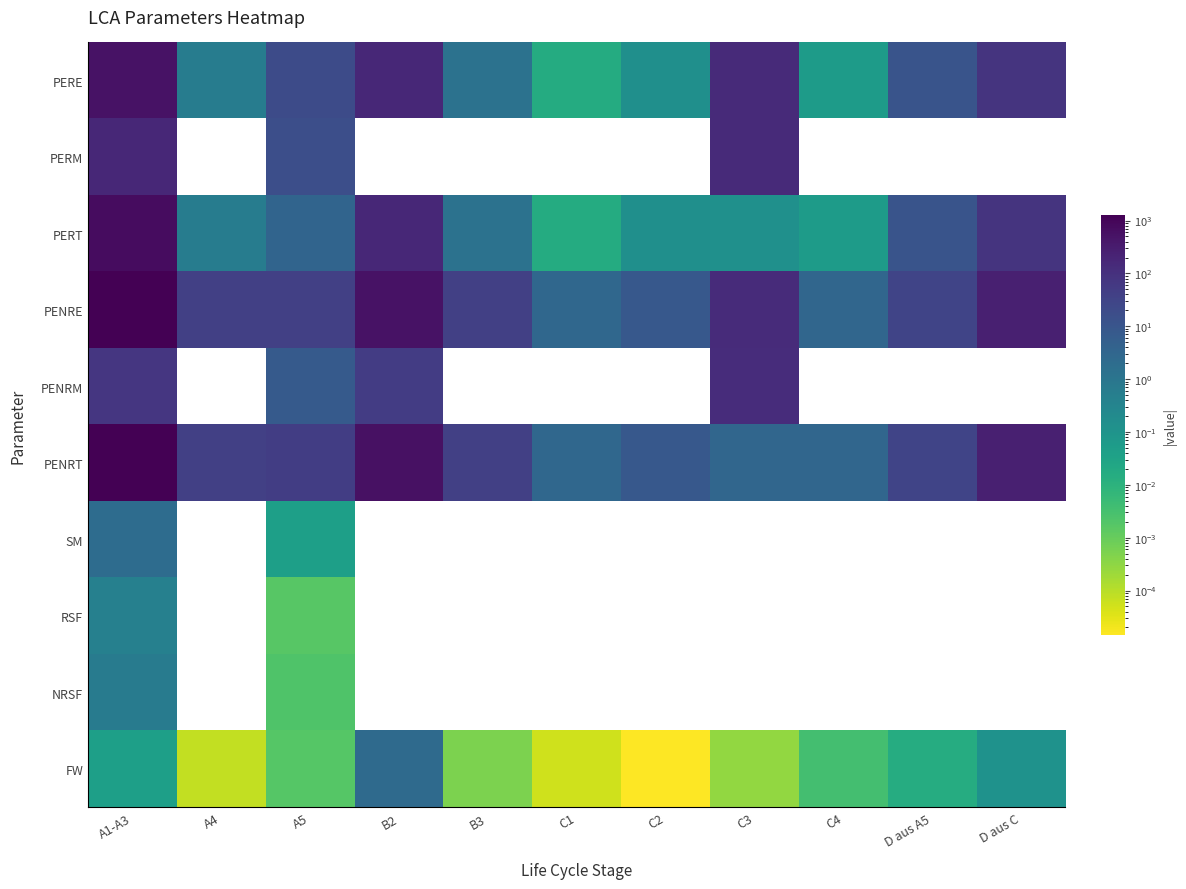

What is the total value across all series at C4?

6.2